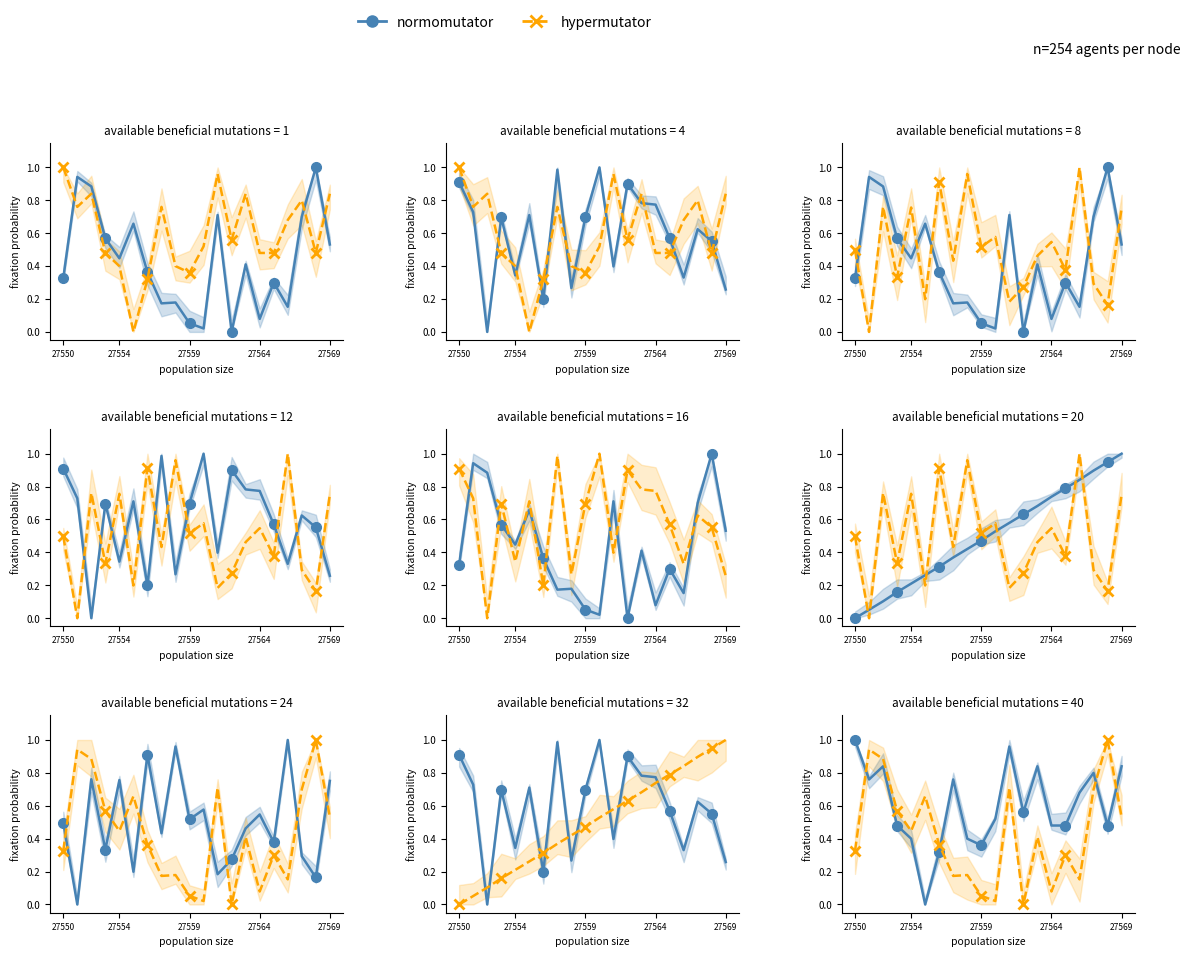

What is the sum of the hypermutator values at 27564 and 14?

0.6